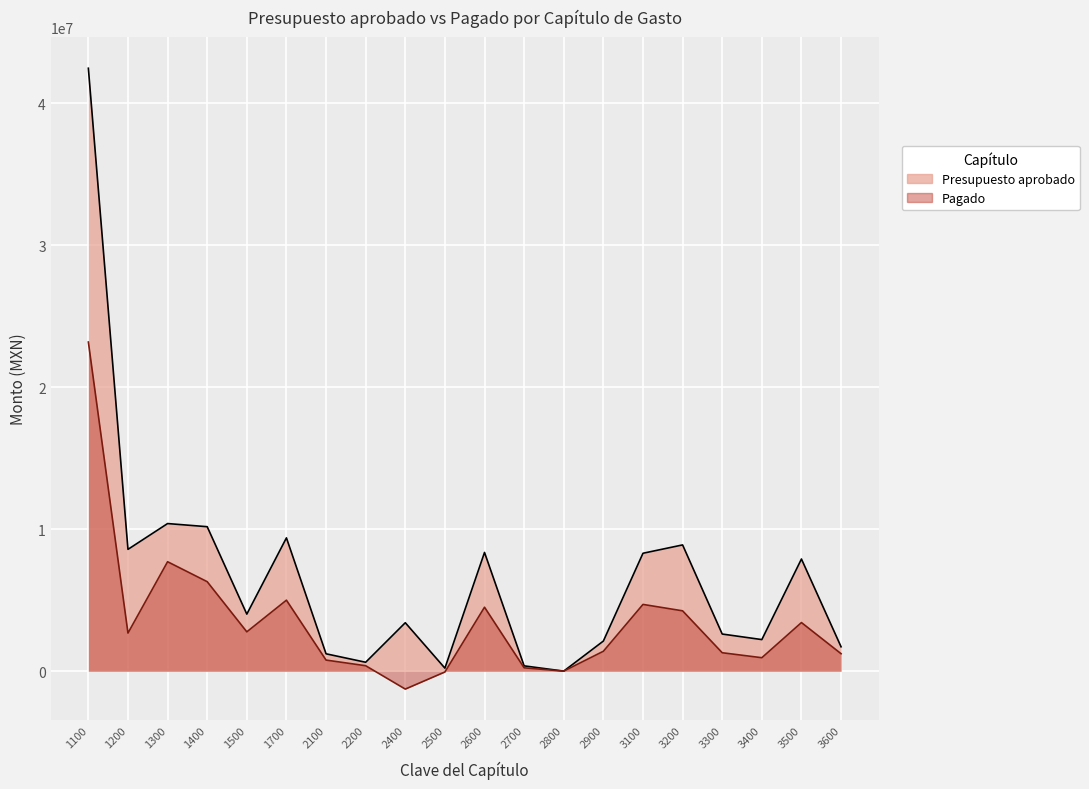

Reading left to right, extract all data points from this chart.

Presupuesto aprobado: 42460527.1	8583119.7	10399545.5	10178919.6	4022758.4	9392714.9	1228925.5	633339.1	3417053.6	219382.7	8366851.8	380000.7	9974.8	2126723.8	8308402.5	8896013.7	2620399.0	2229718.8	7903731.4	1723563.0
Pagado: 23181752.9	2688907.9	7711909.7	6306319.1	2775493.5	5005263.4	786853.4	389119.4	-1256685.9	-51857.6	4510103.1	242315.6	9110.6	1407642.5	4706297.0	4254624.6	1303527.2	953113.4	3428478.8	1236348.1